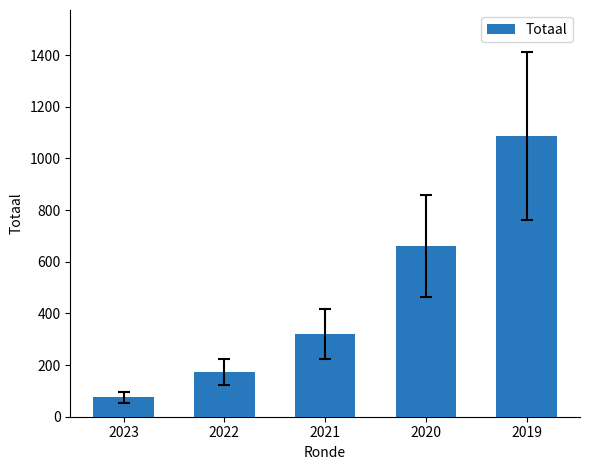

Count the number of categories in the chart.

5